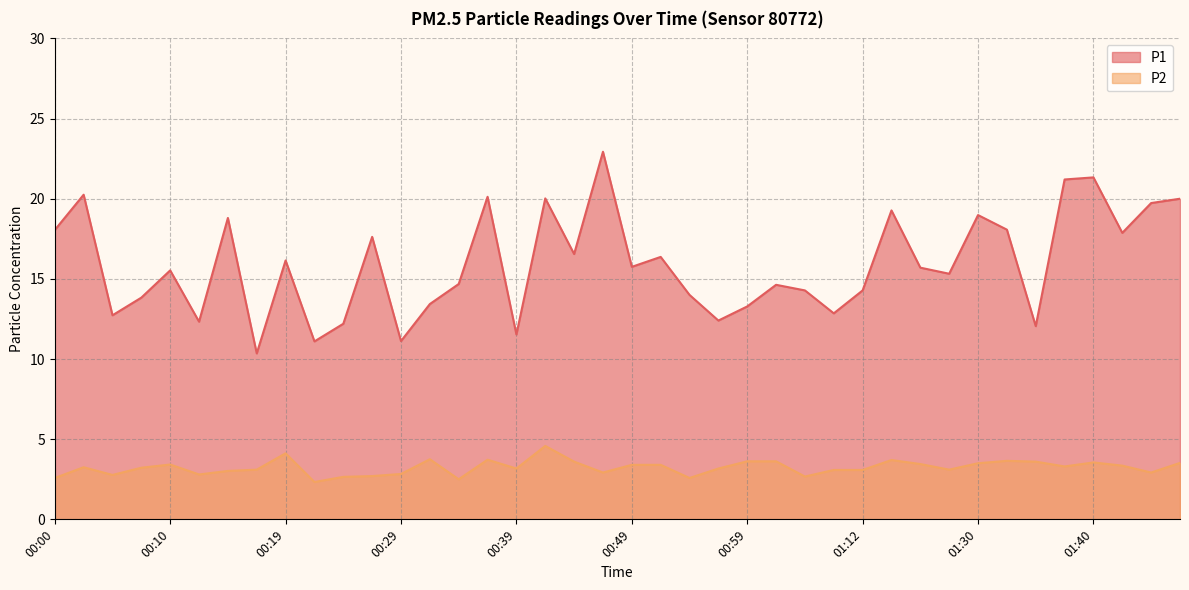

True or false: P1 has a value of 3.4 at 00:17.

False